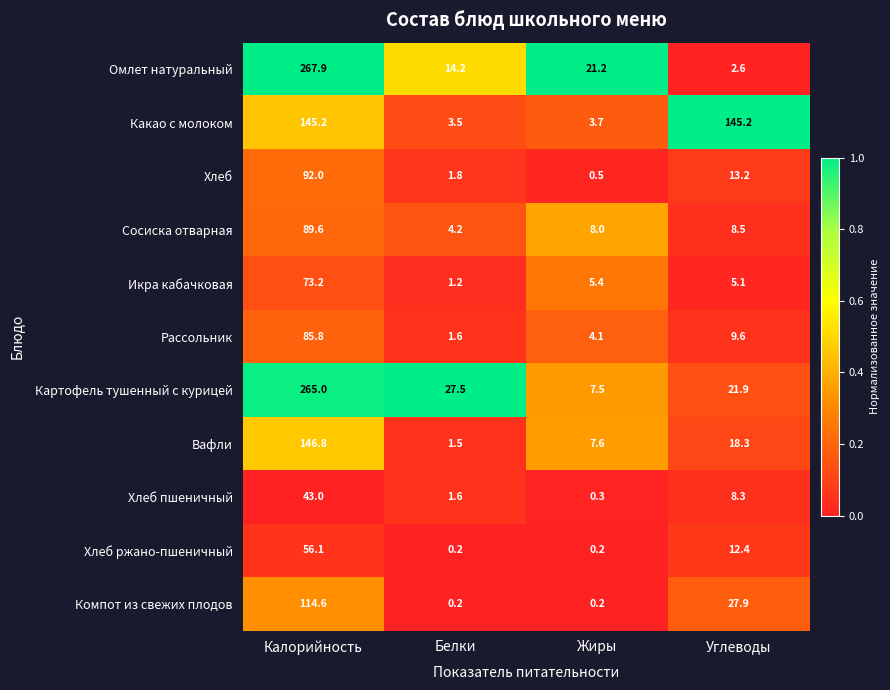

What is the difference between the Рассольник values at Белки and Жиры?

2.5